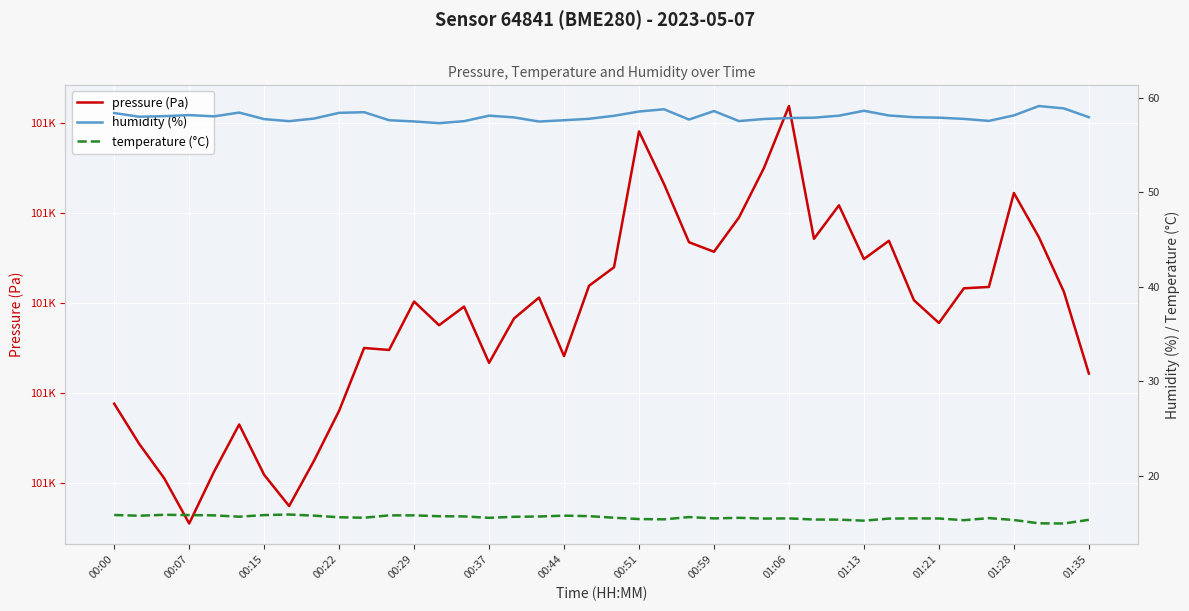

Is it true that pressure (Pa) equals 101209.1 at 00:51?

True